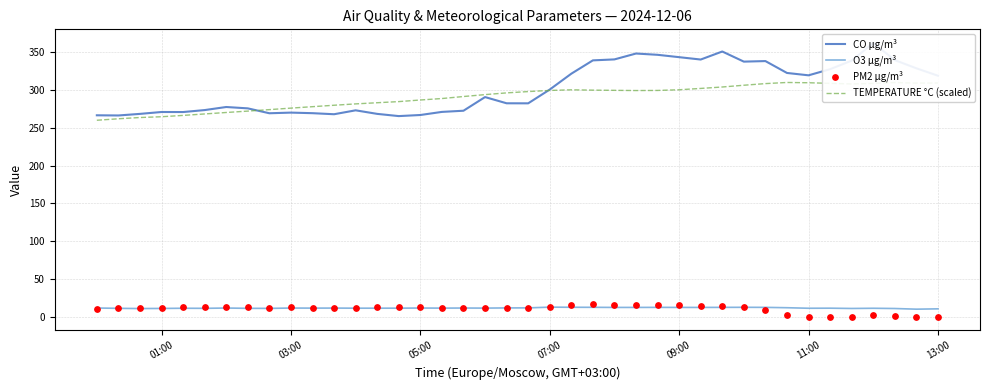

True or false: TEMPERATURE °C (scaled) and O3 µg/m³ intersect in this chart.

False